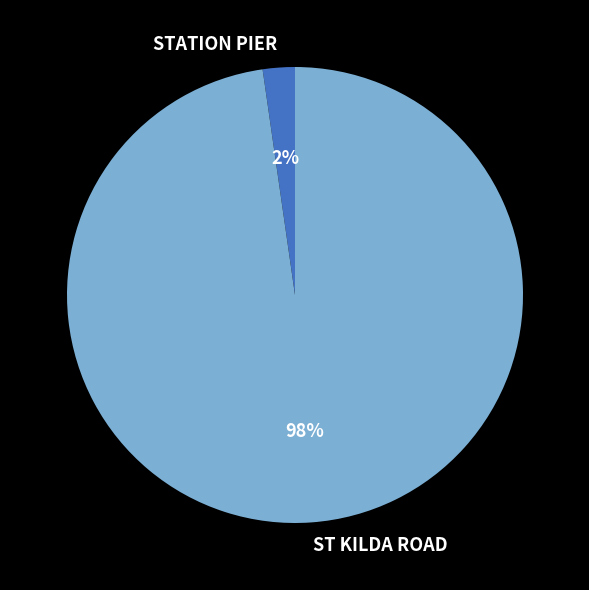

What percentage is the STATION PIER slice, to the nearest percent?

2%